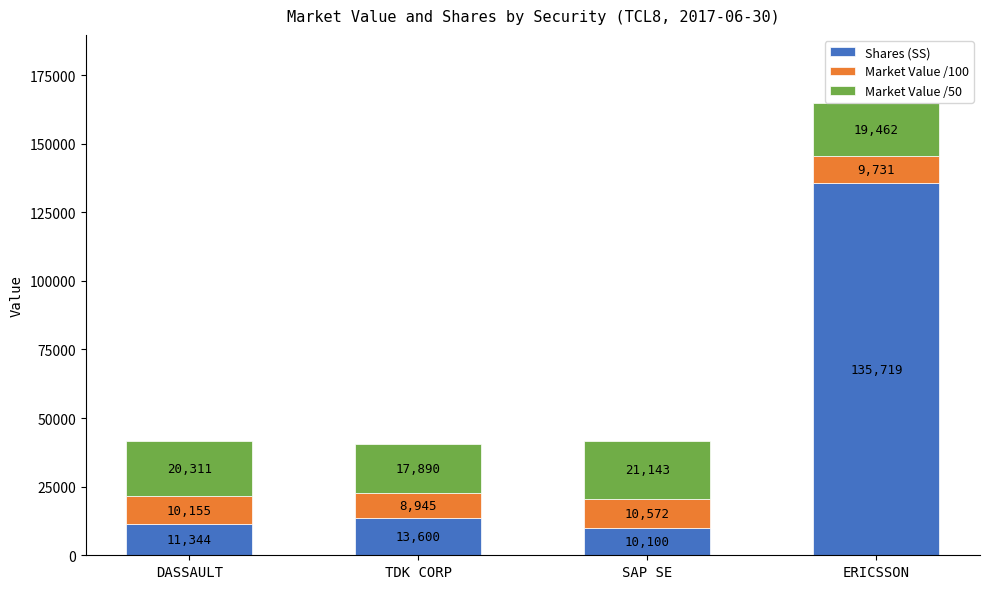

Does the chart contain stacked bars?

Yes